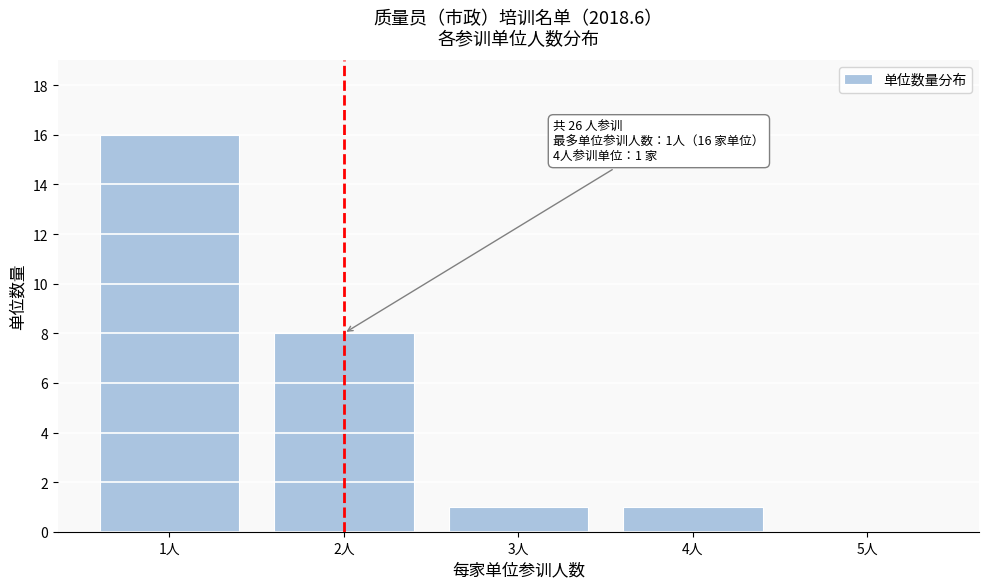

Reading right to left, list all the values displayed in this chart.

5人=0	4人=1	3人=1	2人=8	1人=16